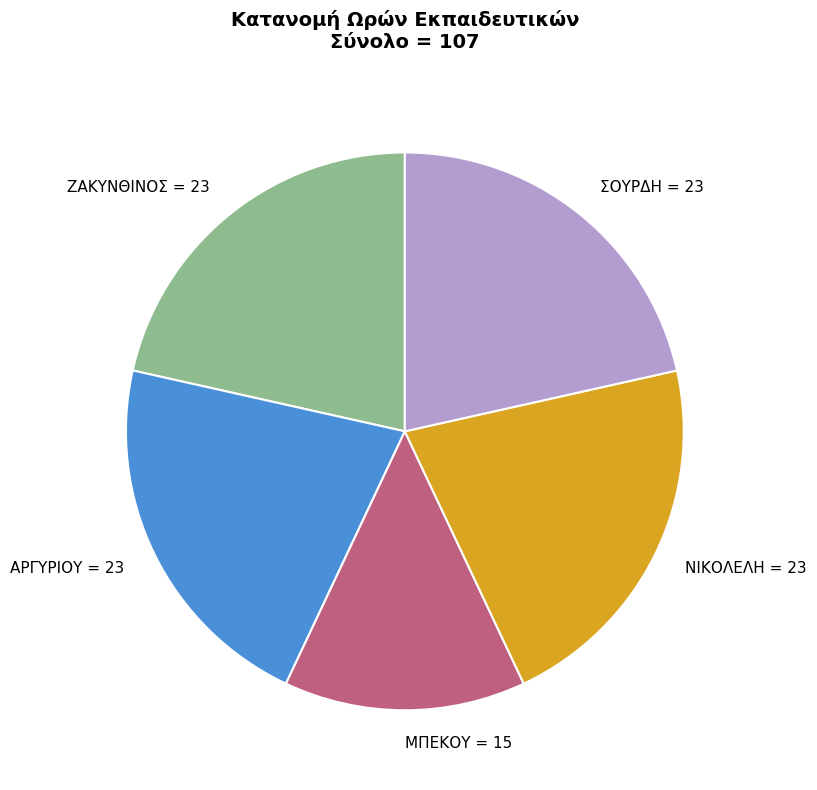

Is it true that ΝΙΚΟΛΕΛΗ is 21% of the pie?

True